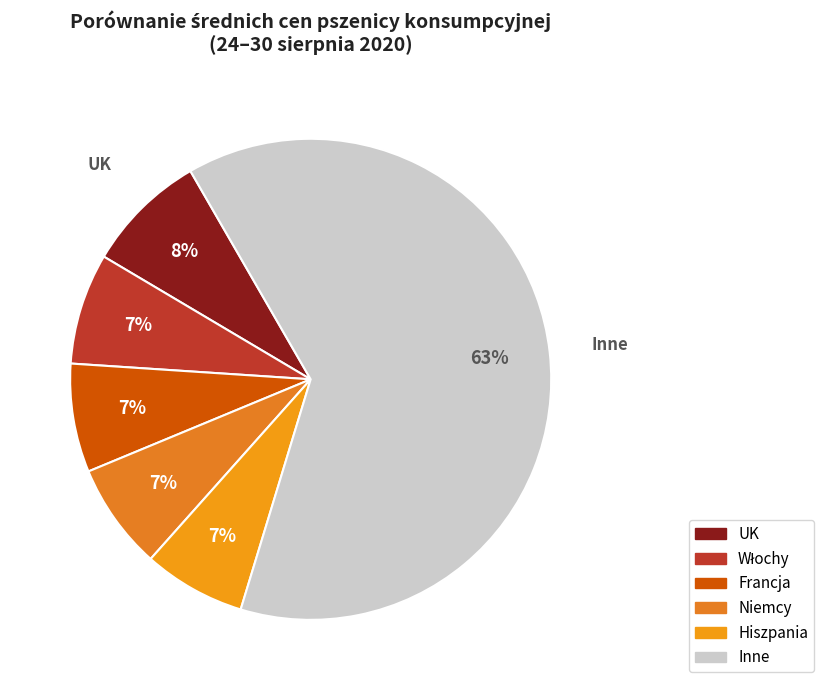

Count the number of slices in the pie.

6